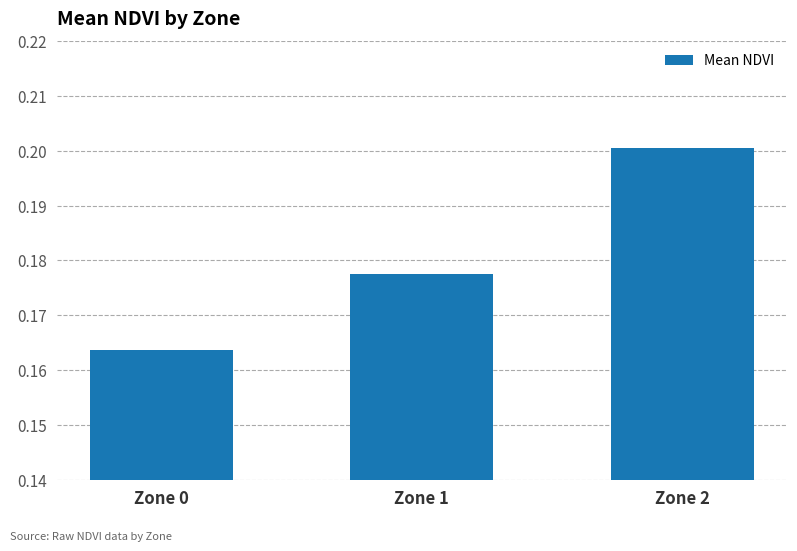

Are the bars grouped side by side (vs. stacked)?

No